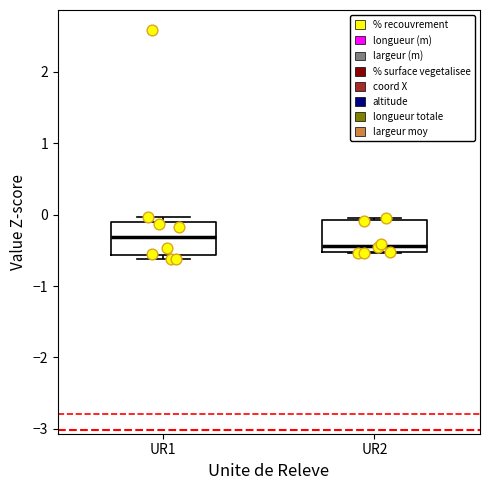

Where does the median line of the box for UR1 sit on the y-axis? The values are not printed on the chart, so give them approximately, as read against the axis.

-0.3